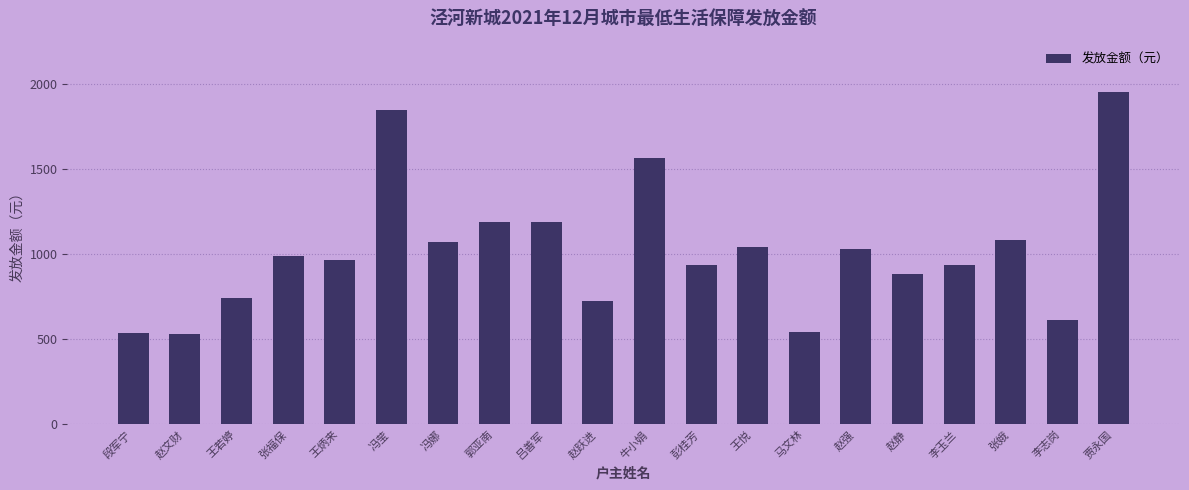

Read the value at 张娥.

1085.0